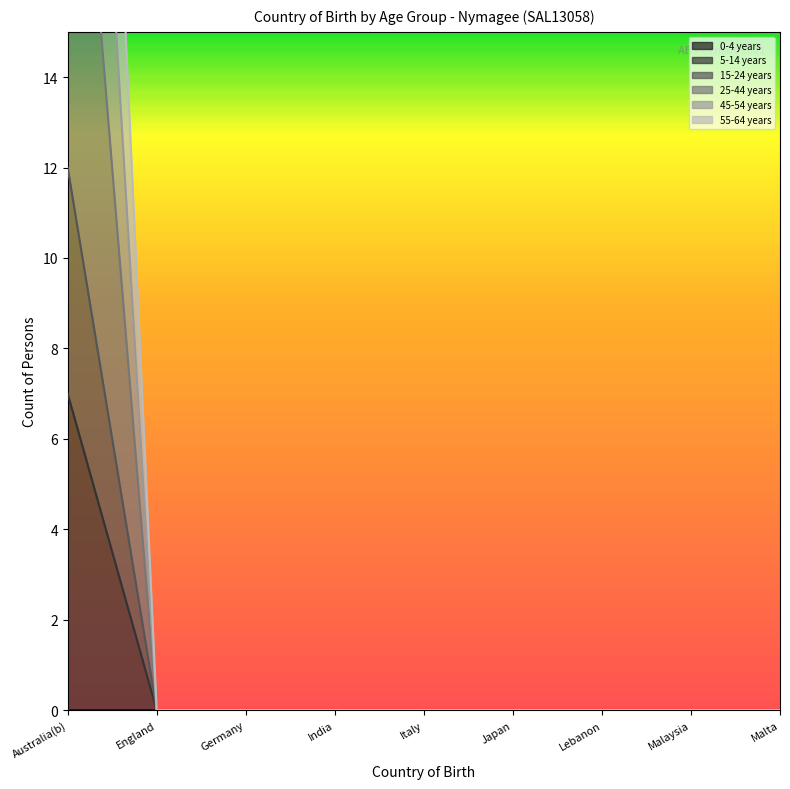

What is the maximum value for 5-14 years?

7